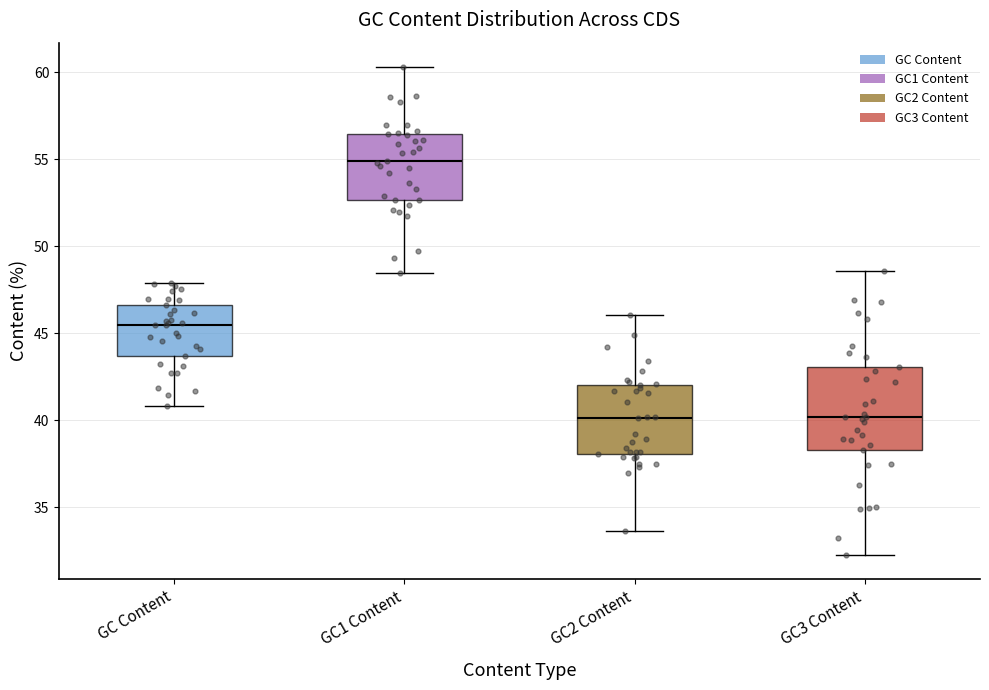

Which box has the highest median line?

GC1 Content